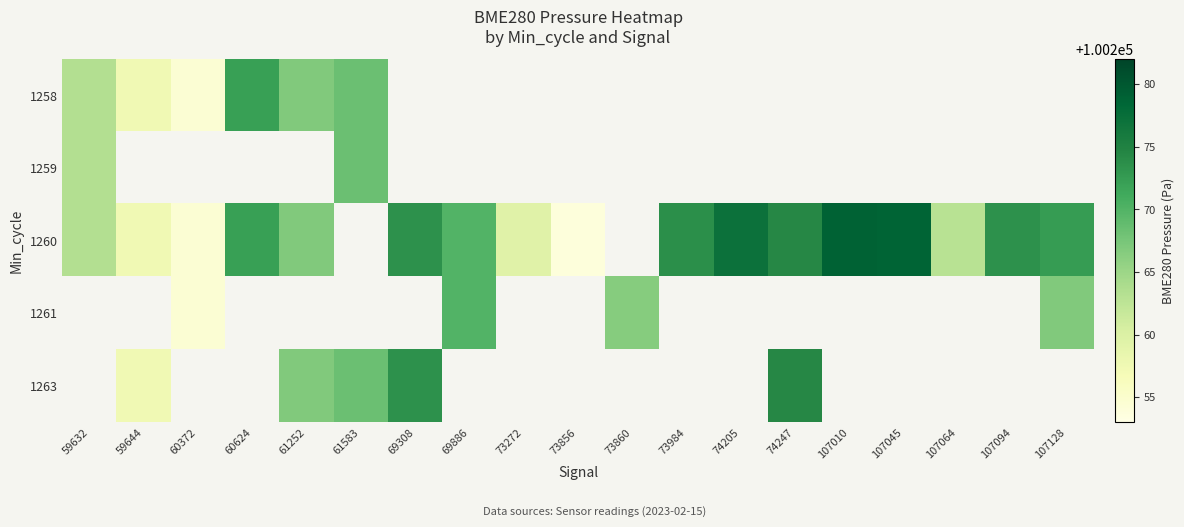

What is the approximate value of 1261 at 69886?

100269.9